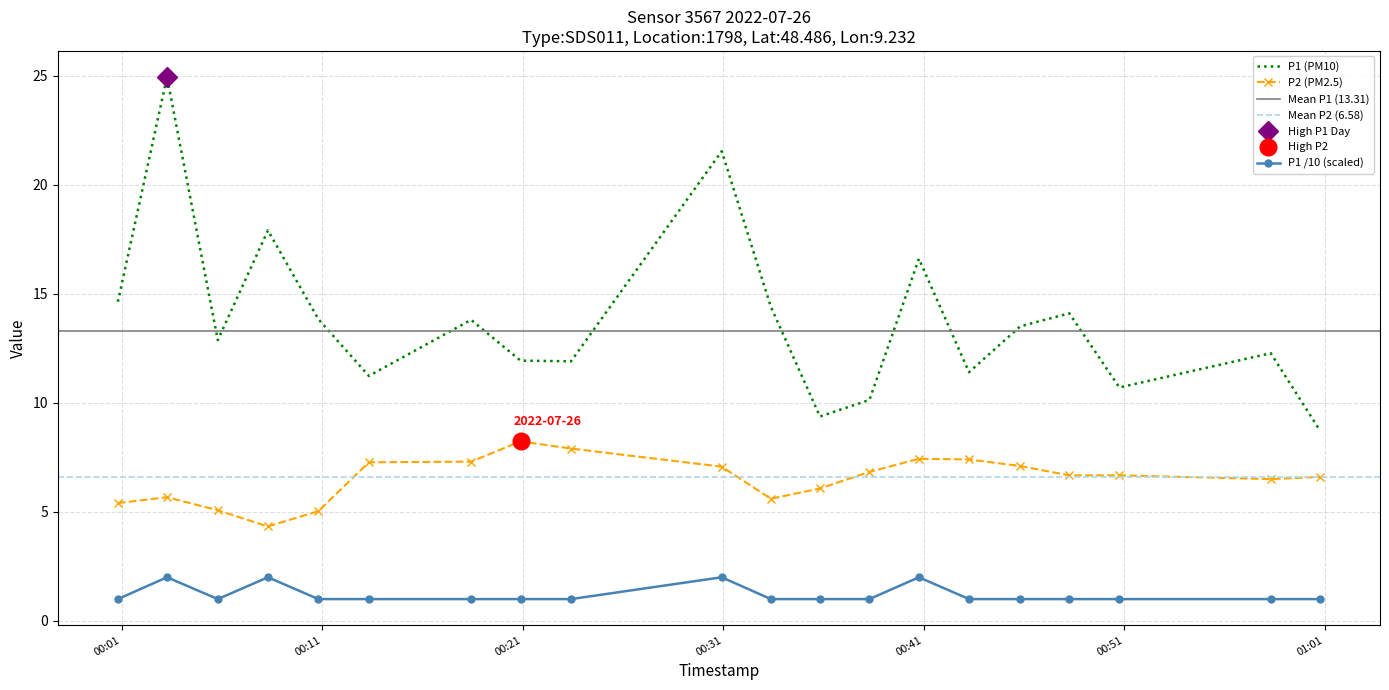

At 2022-07-26T00:58:18, list the series in order from smallest to largest.

P2, P1